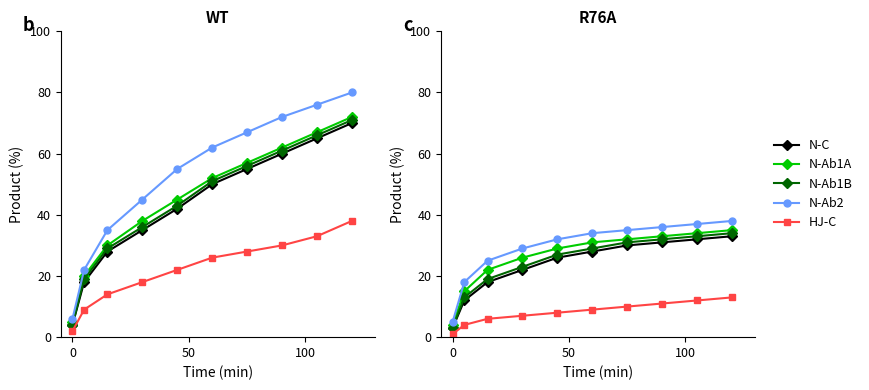

True or false: N-Ab1B and HJ-C intersect in this chart.

False